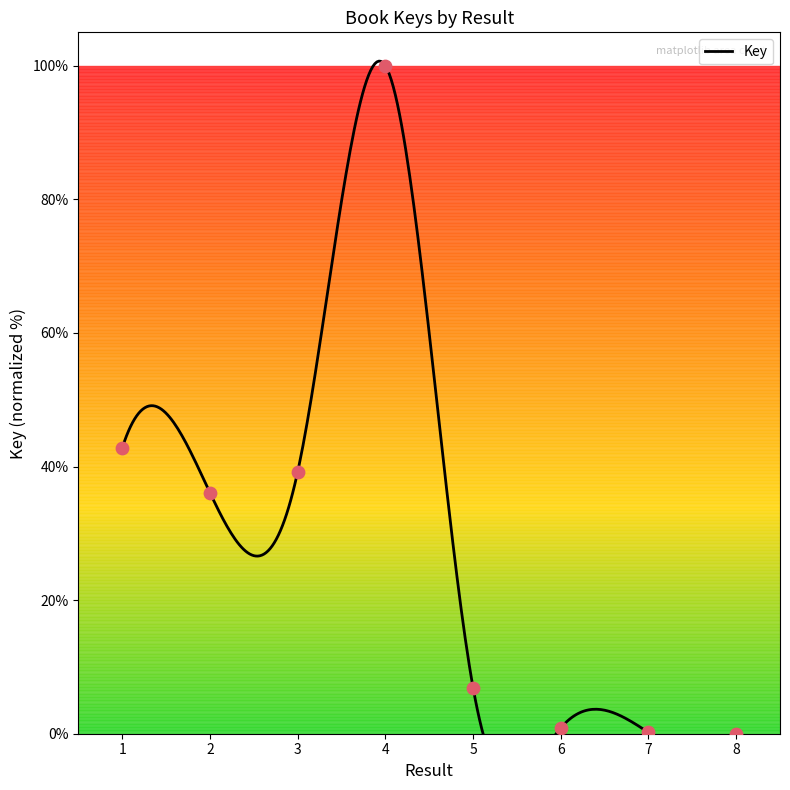

What is the change in value from 2 to 3?

+3.2